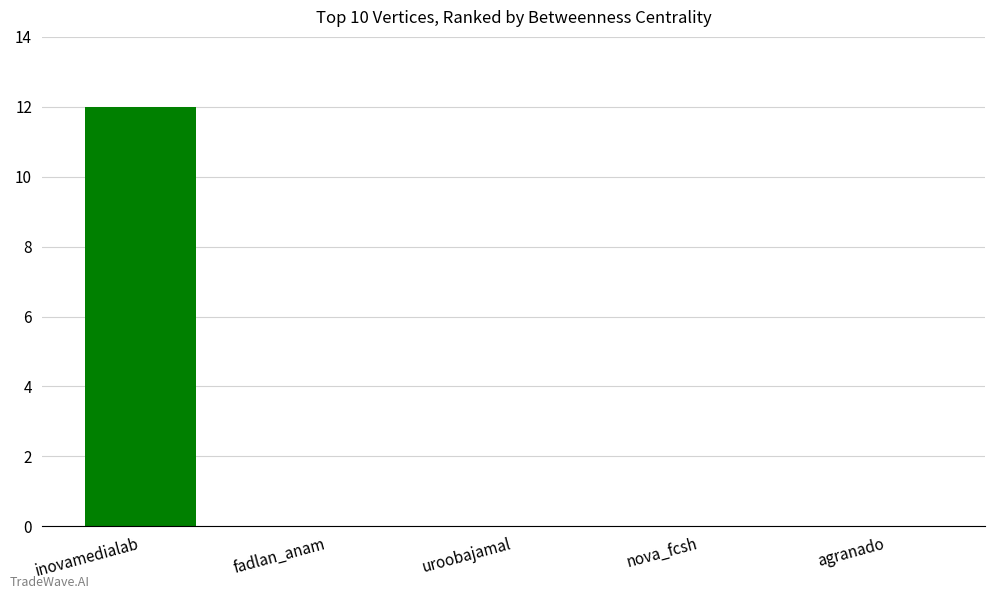

Are the bars horizontal?

No